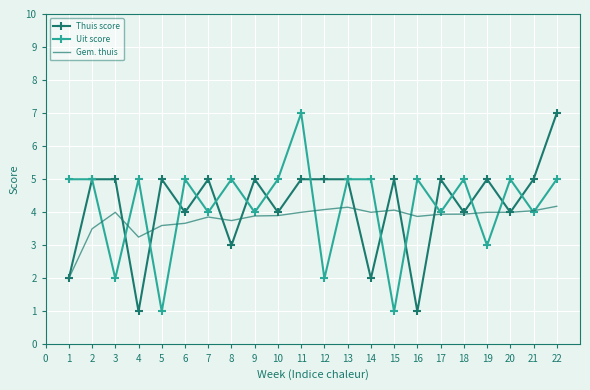

Is the value of Gem. thuis at 1 greater than the value of Thuis score at 18?

No